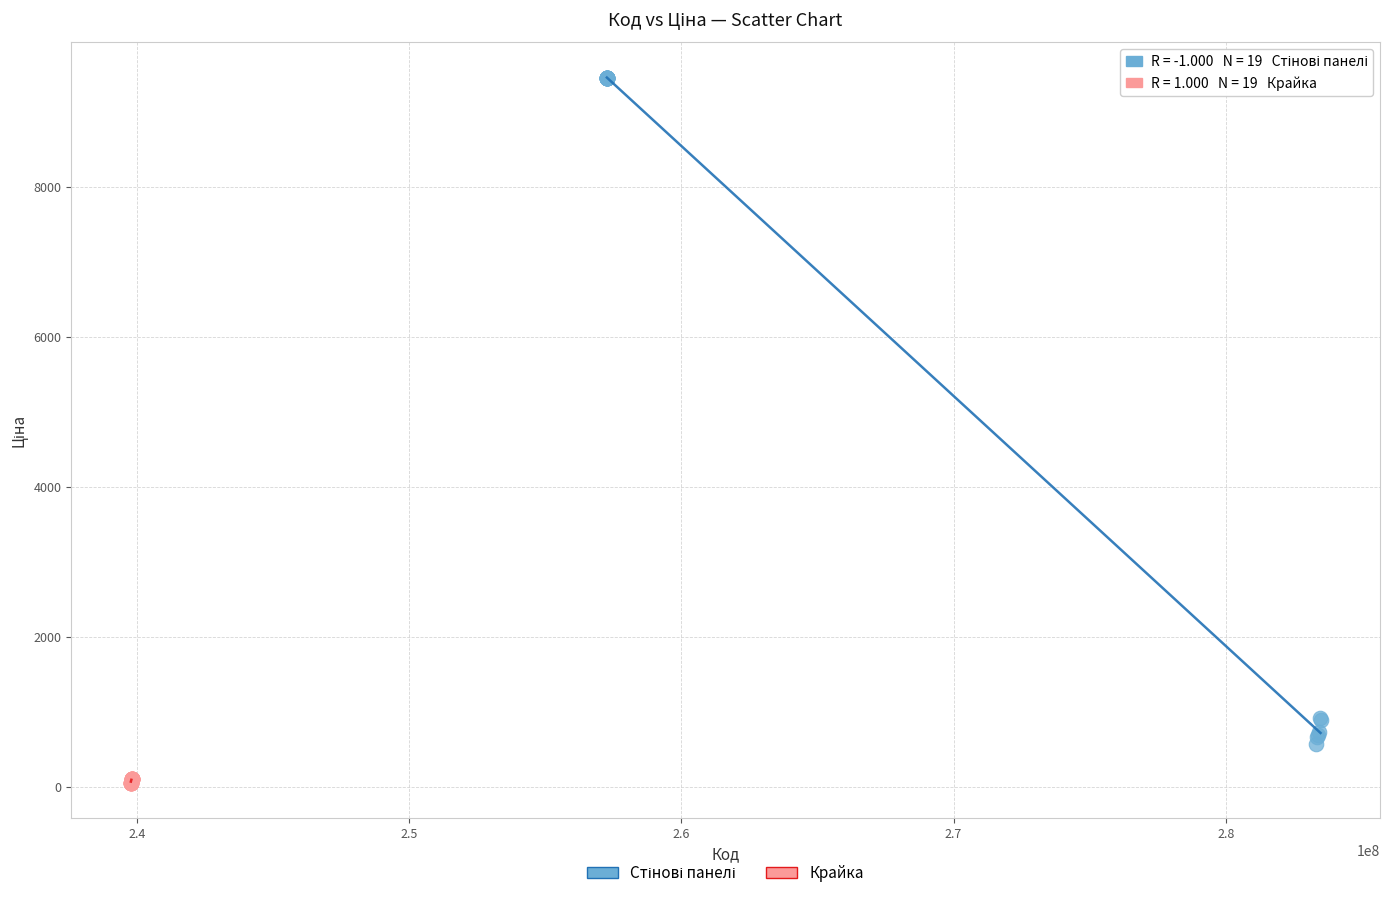

Which series reaches the minimum Y coordinate?

Крайка